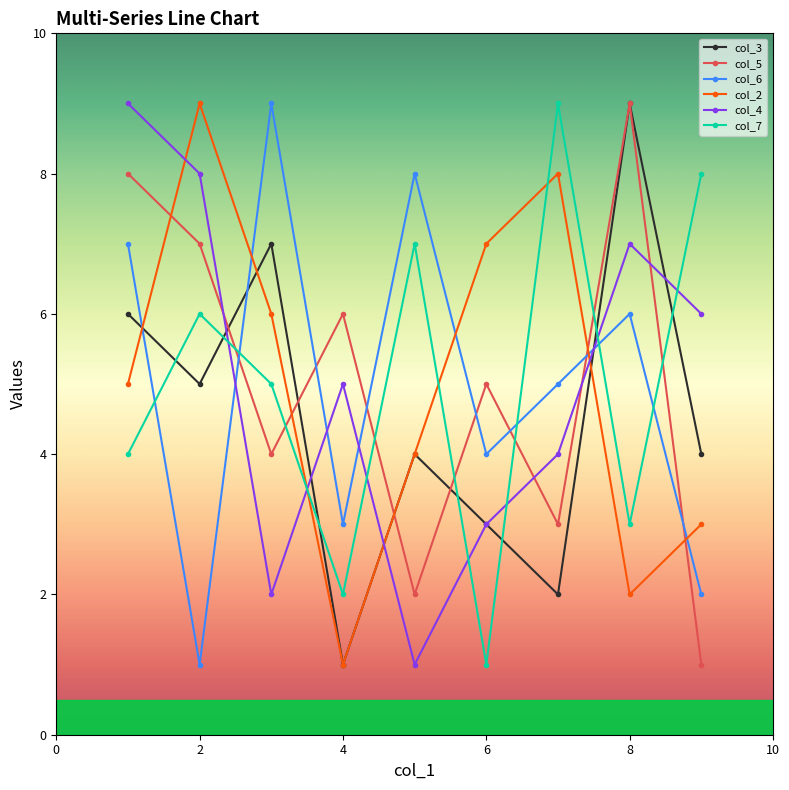

In col_7, how many points are lower than both neighbors (excluding endpoints)?

3